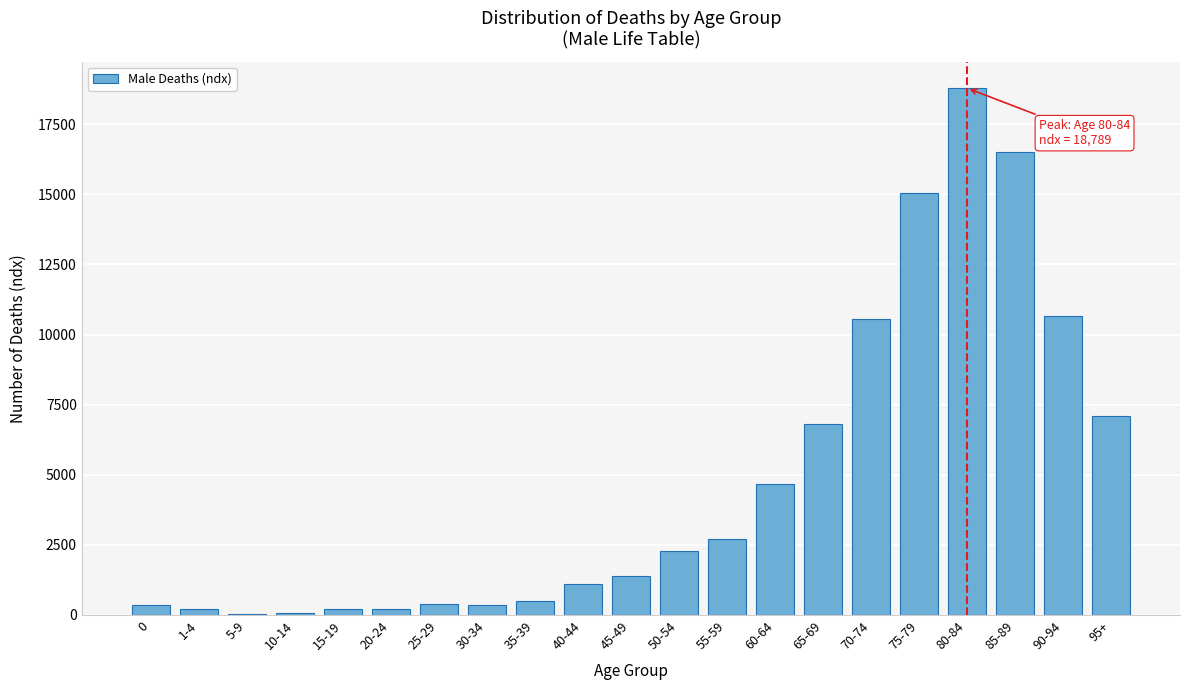

Between 75-79 and 35-39, which is larger?

75-79